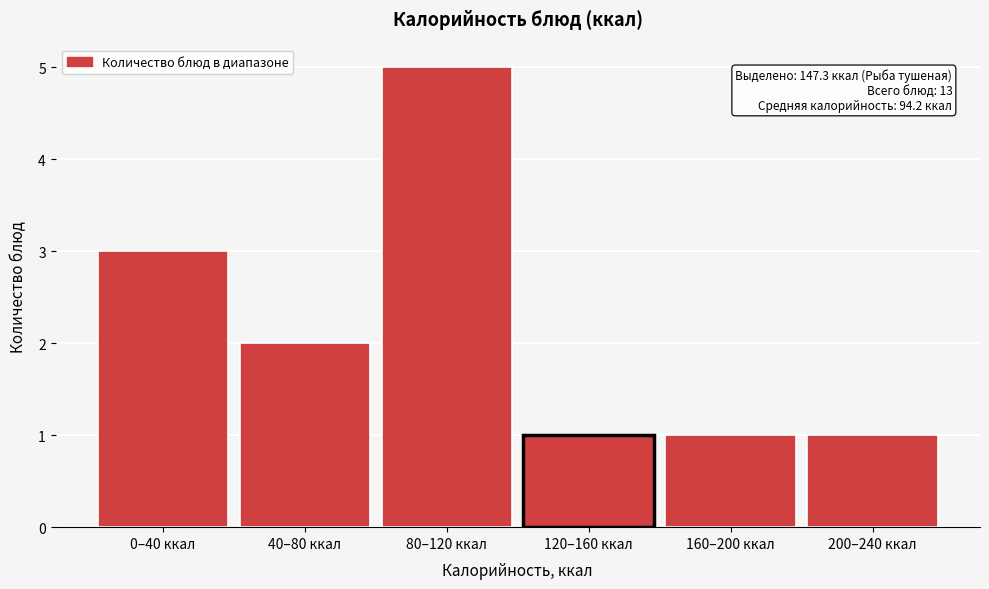

Reading right to left, list all the values displayed in this chart.

1	1	1	5	2	3